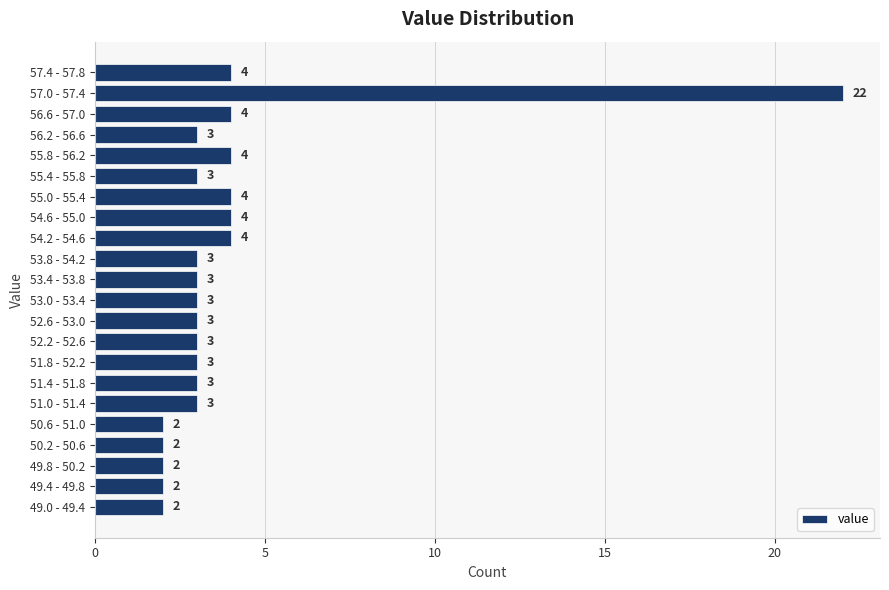

Reading bottom to top, transcribe all the data shown in this chart.

49.0 - 49.4=2	49.4 - 49.8=2	49.8 - 50.2=2	50.2 - 50.6=2	50.6 - 51.0=2	51.0 - 51.4=3	51.4 - 51.8=3	51.8 - 52.2=3	52.2 - 52.6=3	52.6 - 53.0=3	53.0 - 53.4=3	53.4 - 53.8=3	53.8 - 54.2=3	54.2 - 54.6=4	54.6 - 55.0=4	55.0 - 55.4=4	55.4 - 55.8=3	55.8 - 56.2=4	56.2 - 56.6=3	56.6 - 57.0=4	57.0 - 57.4=22	57.4 - 57.8=4